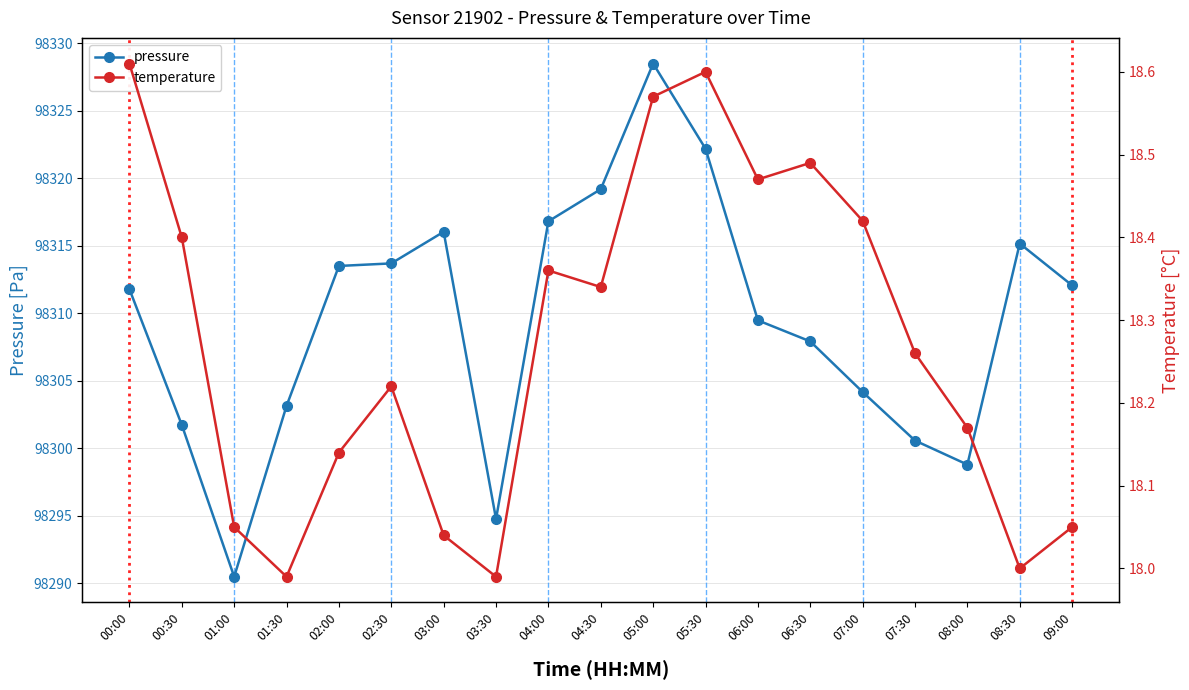

True or false: temperature has a value of 28.9 at 03:00.

False